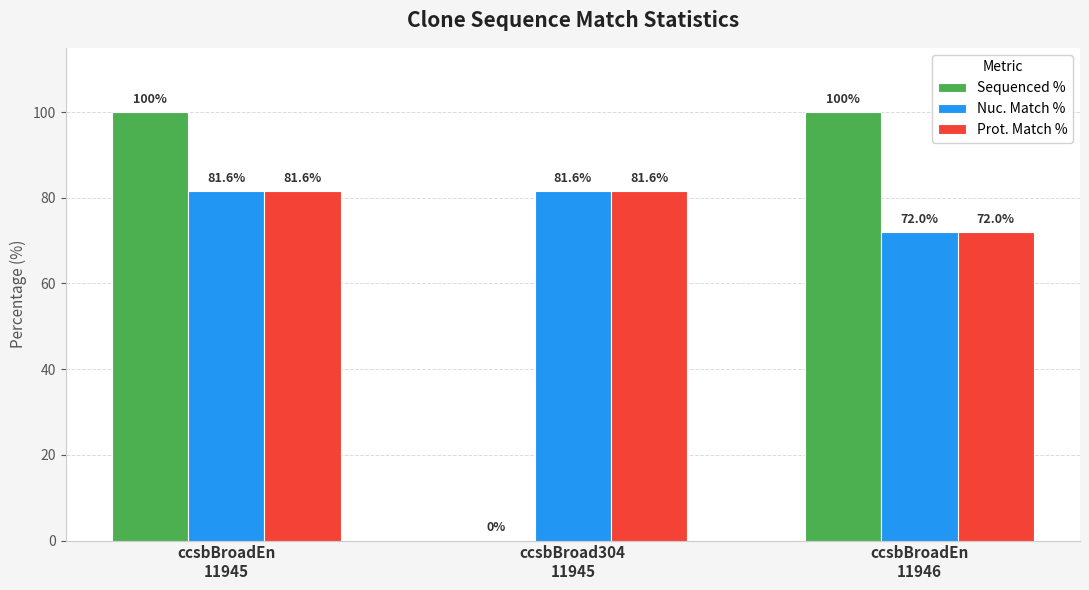

Reading right to left, list all the values displayed in this chart.

Sequenced %: 100.0	0.0	100.0
Nuc. Match %: 72.0	81.6	81.6
Prot. Match %: 72.0	81.6	81.6